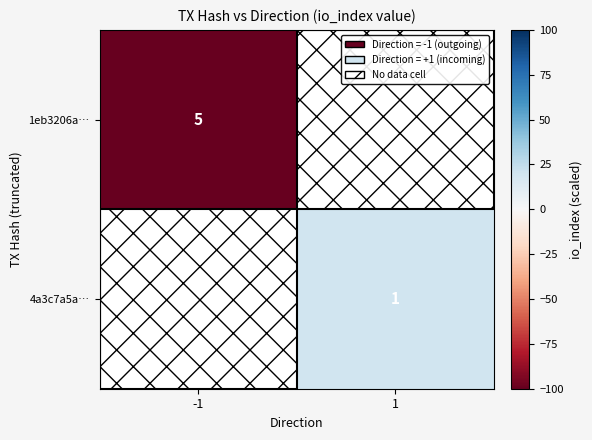

True or false: 1eb3206a… has a value of 8 at -1.

False